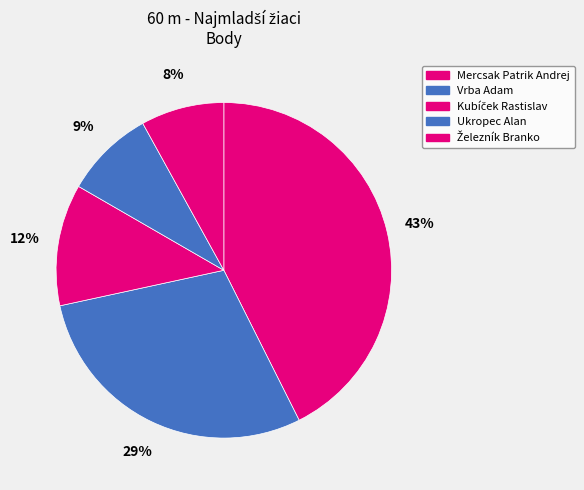

To the nearest percent, what is the difference between the Vrba Adam and Ukropec Alan slice percentages?

20%